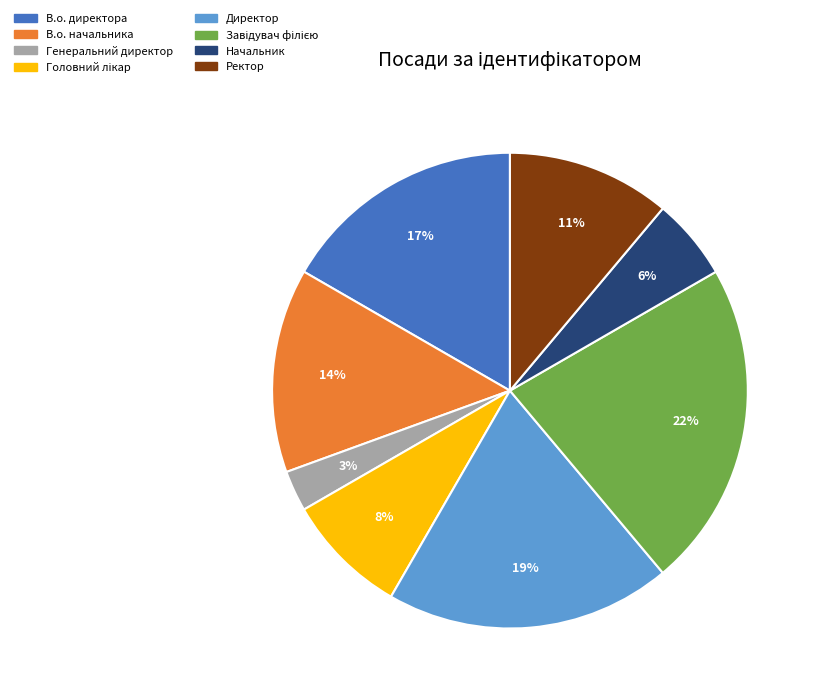

To the nearest percent, what is the combined percentage of Ректор and В.о. директора?

28%